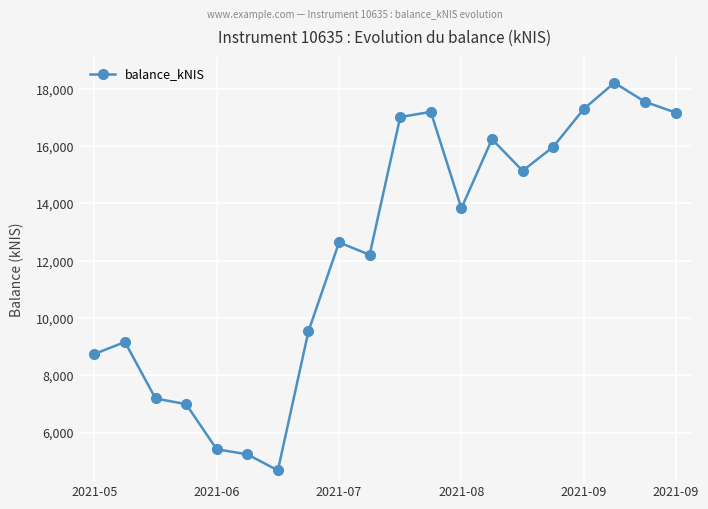

What is the average value?

12373.3